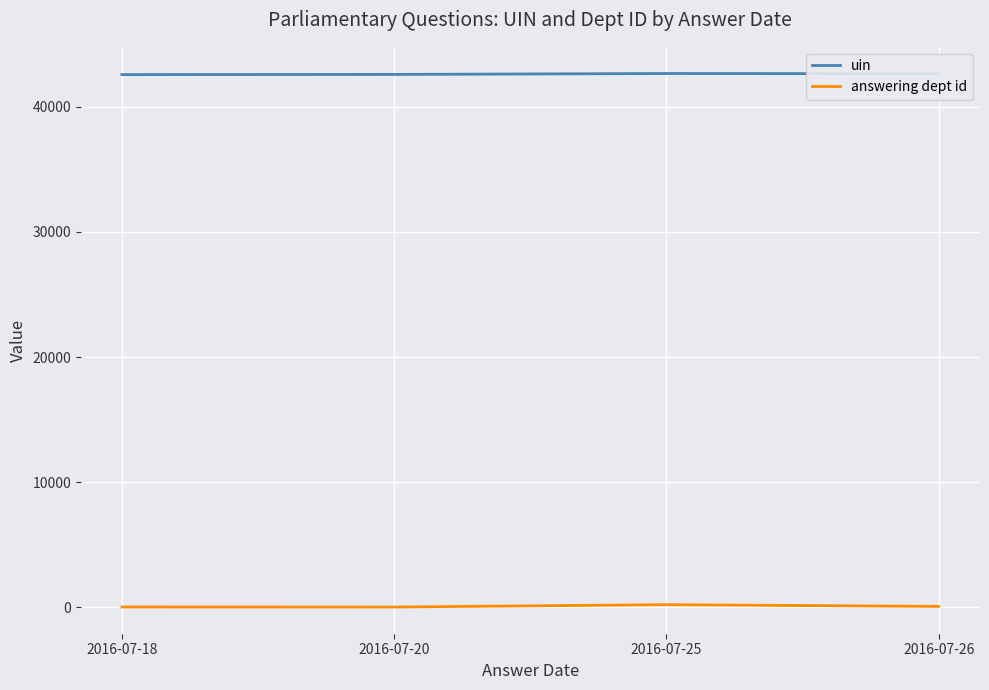

True or false: uin and answering dept id cross at least once.

False